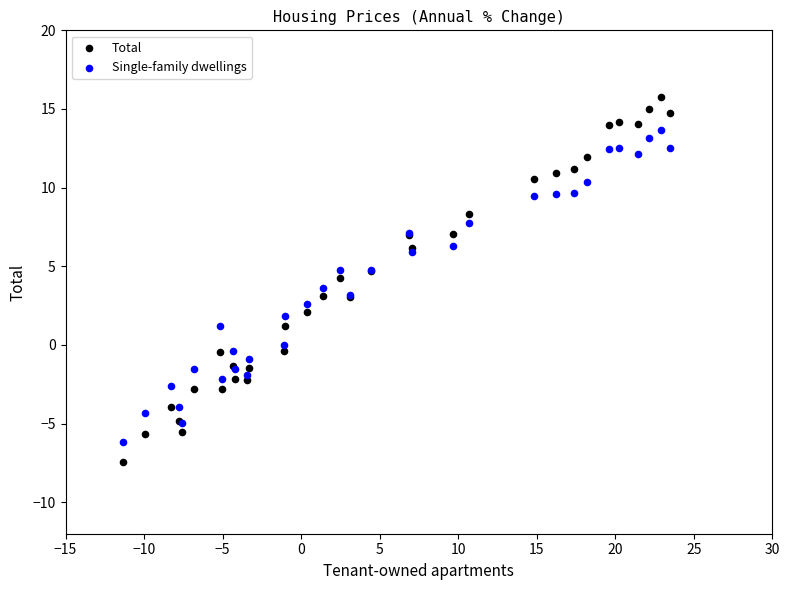

What is the X range (max minus min) for the scatter plot?

34.9